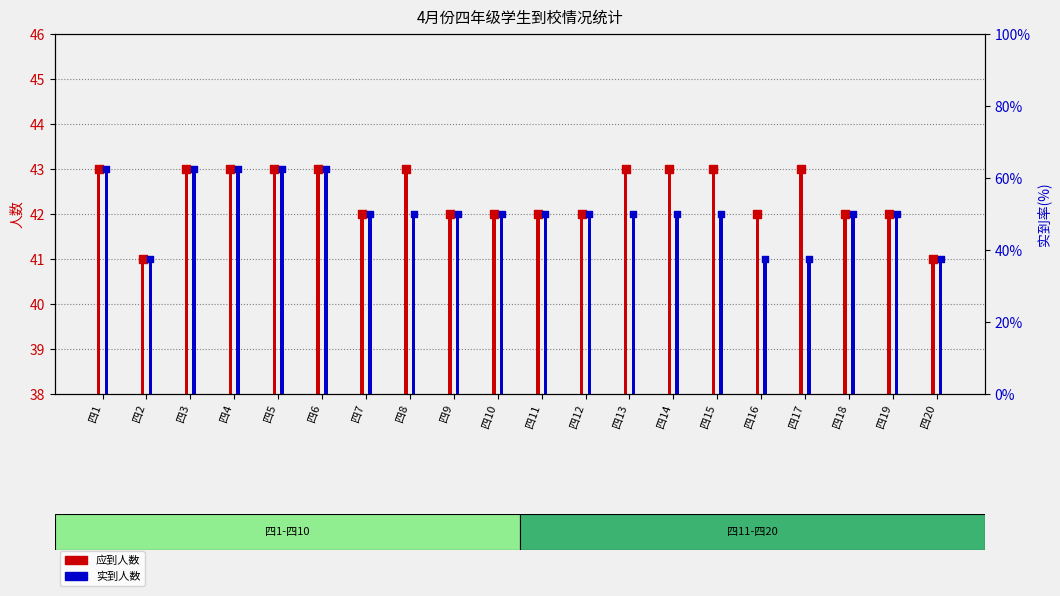

At how many categories does at least one series exceed 42?

10